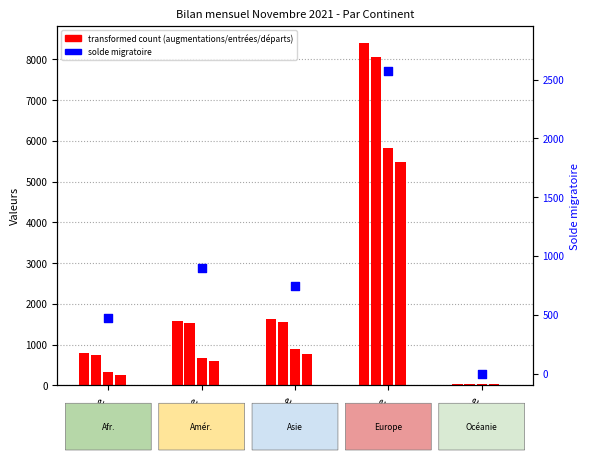

Which has a higher value, Europe or Asie?

Europe